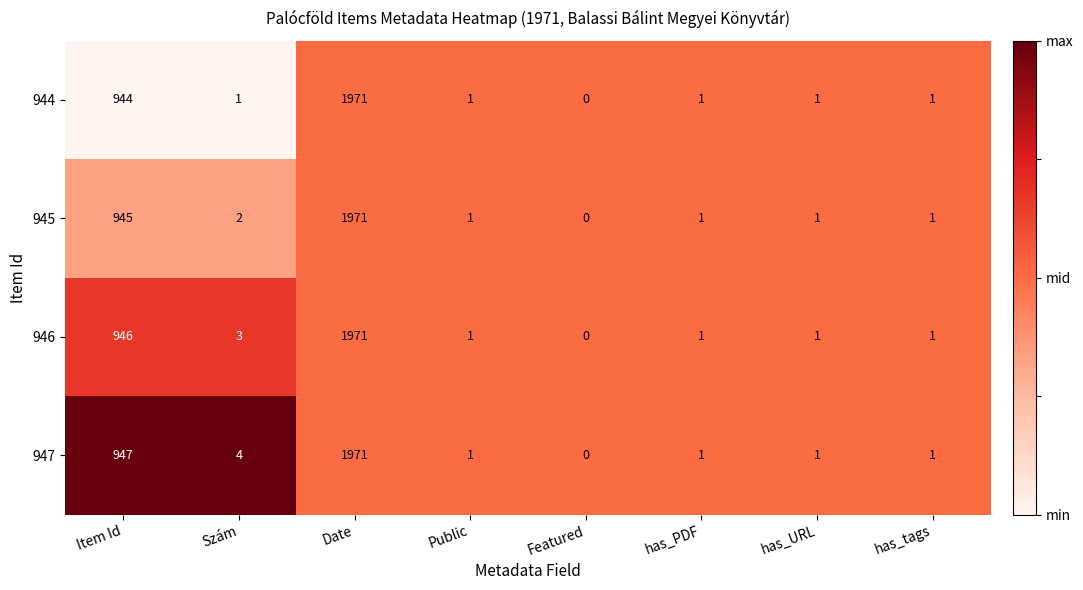

What is the difference between the highest and lowest values at Szám?

3